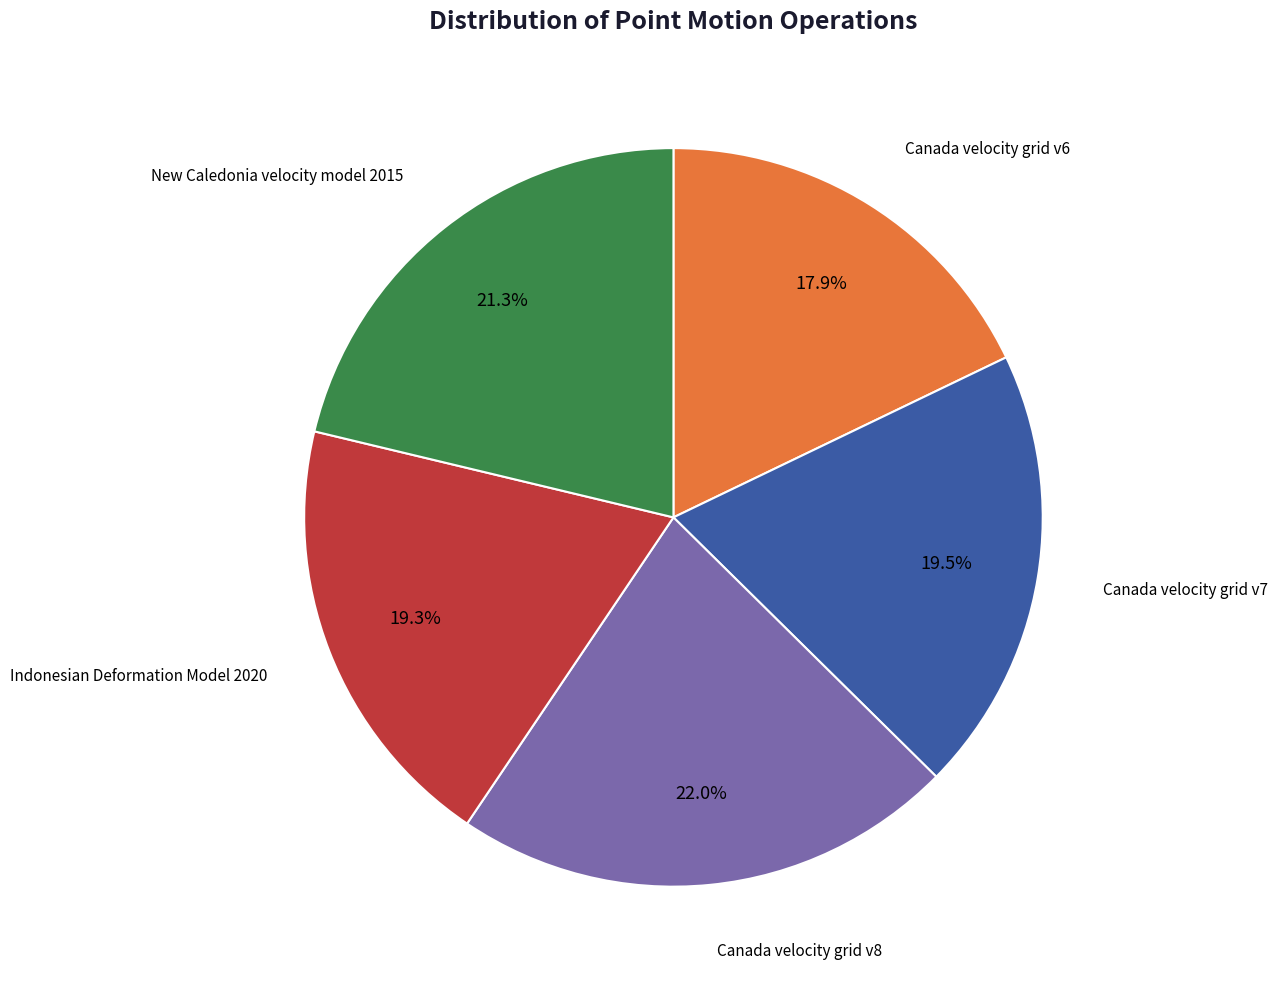

Is there a majority slice in this chart?

No